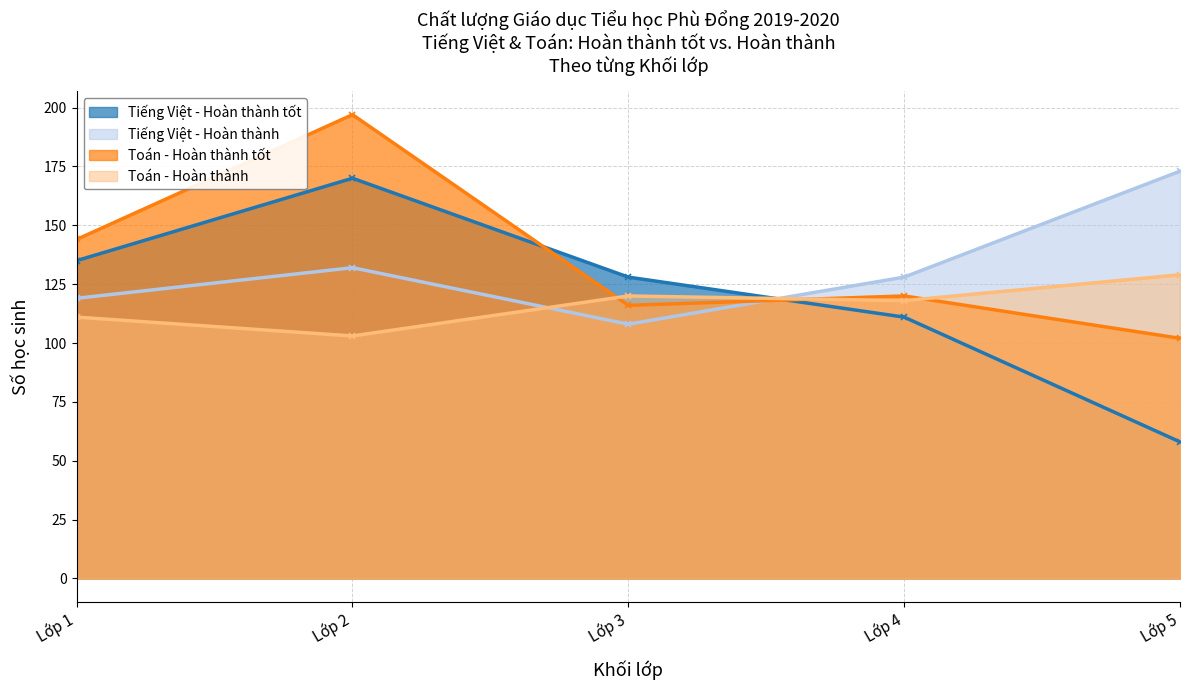

True or false: Toán - Hoàn thành tốt and Toán - Hoàn thành cross at least once.

True